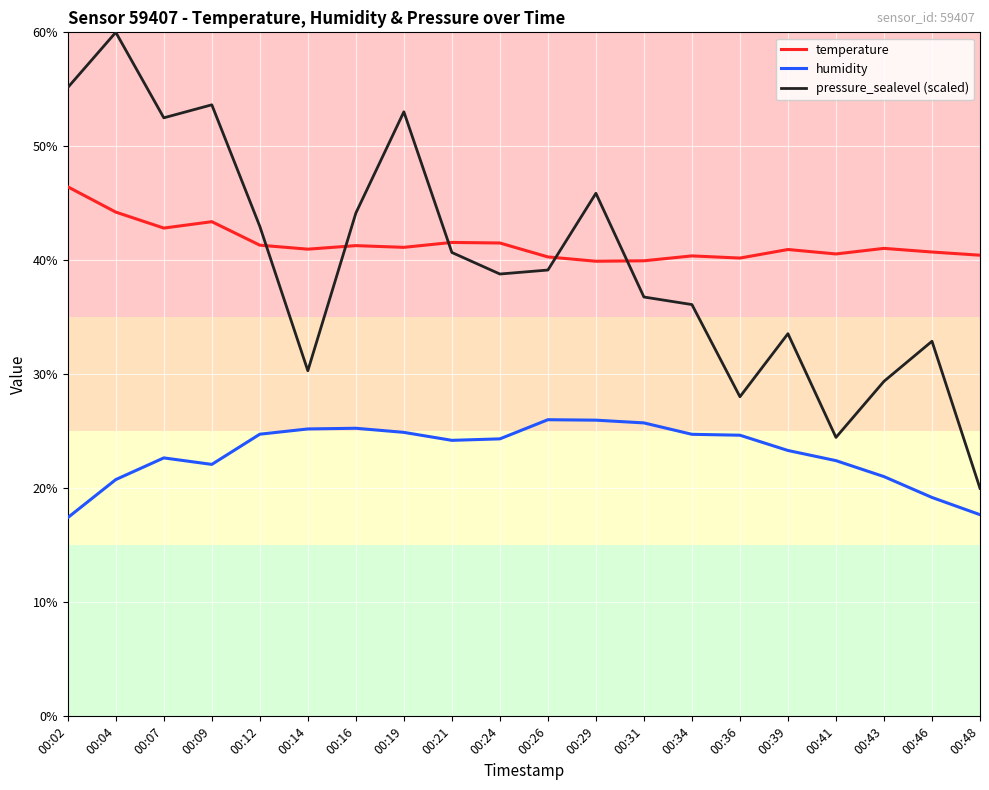

True or false: humidity and pressure_sealevel (scaled) intersect in this chart.

False